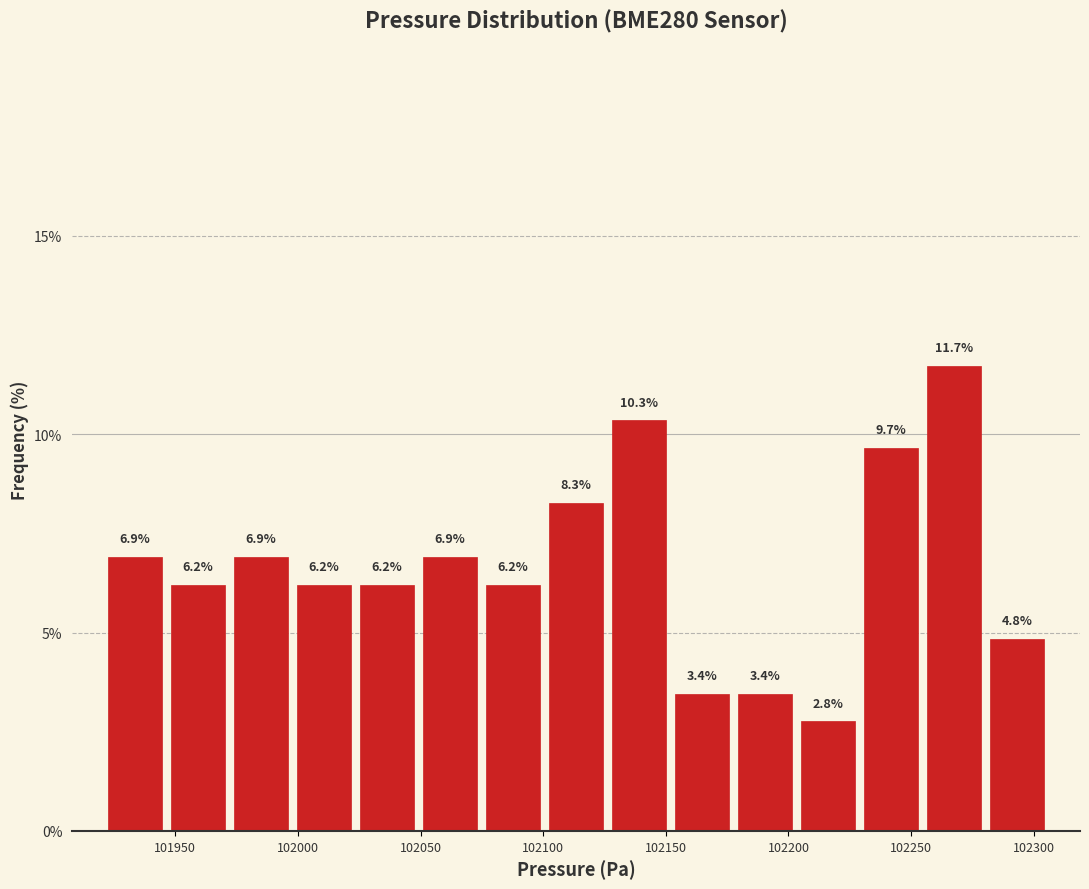

Which range on the x-axis has the tallest bar?

102255 to 102280